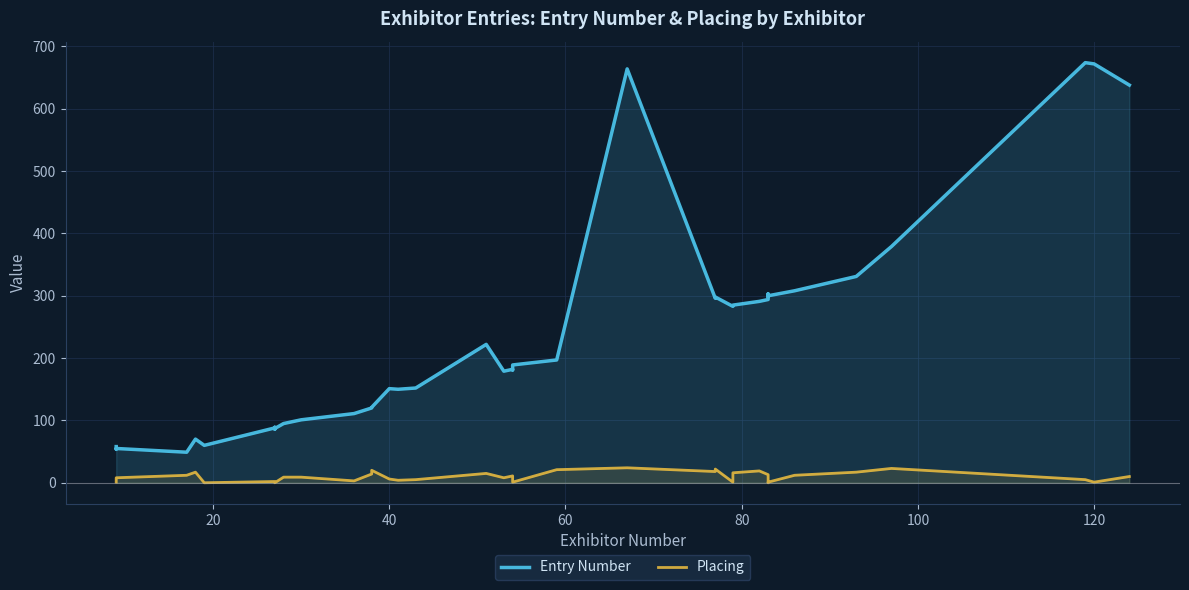

Count the number of data series in this chart.

2